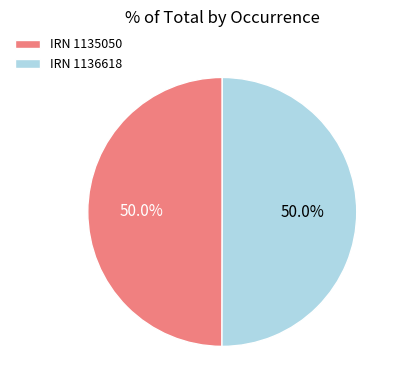

Combined, do IRN 1135050 and IRN 1136618 account for over 50%?

Yes